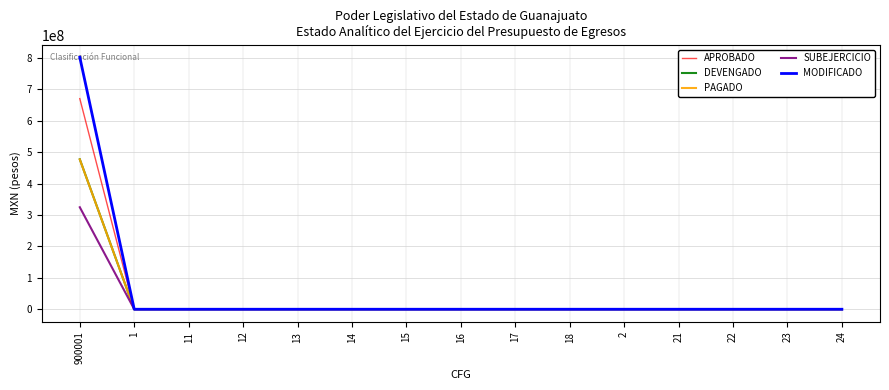

At which category is the sum across all series the highest?

900001